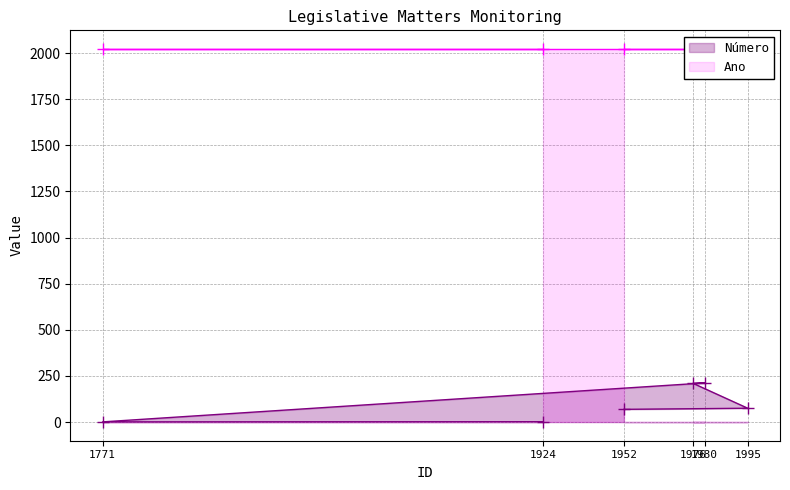

The chart shows a value of 69 at 1952. True or false?

True